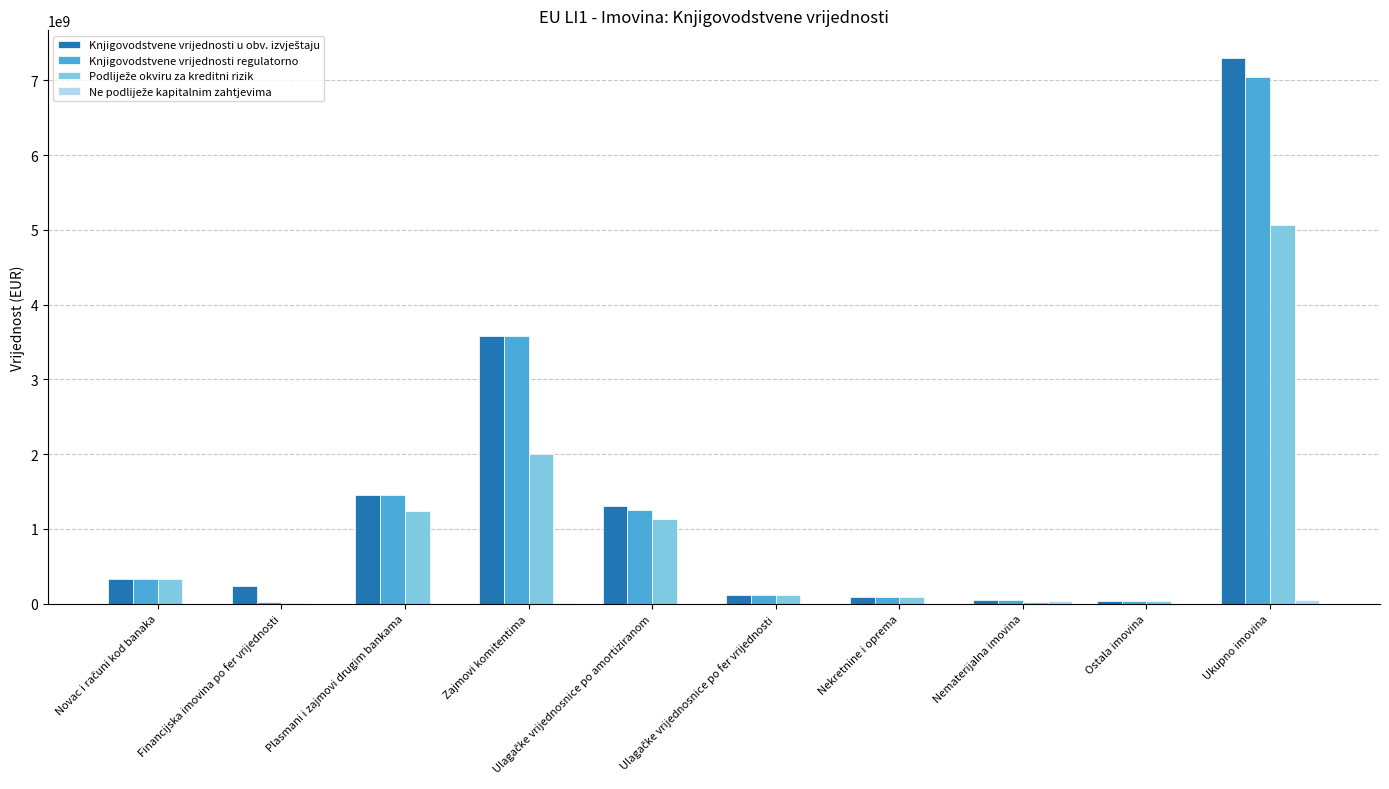

At which category does the chart reach its peak across all series?

Ukupno imovina